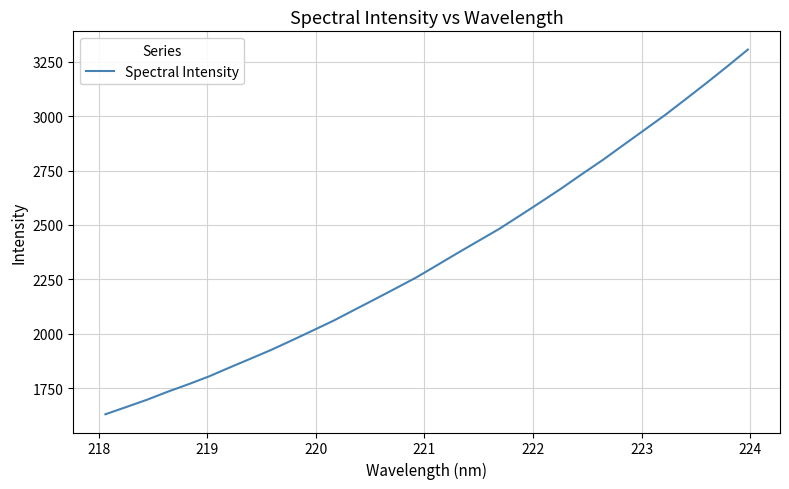

What is the difference between the maximum and minimum values?

1676.9